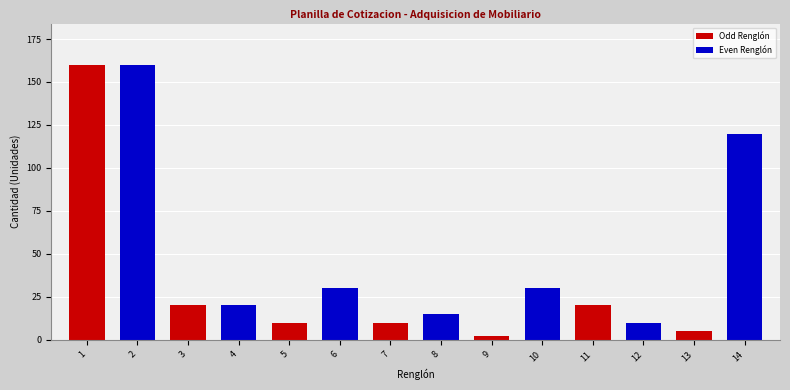

True or false: the data shows 15 at 8.

True